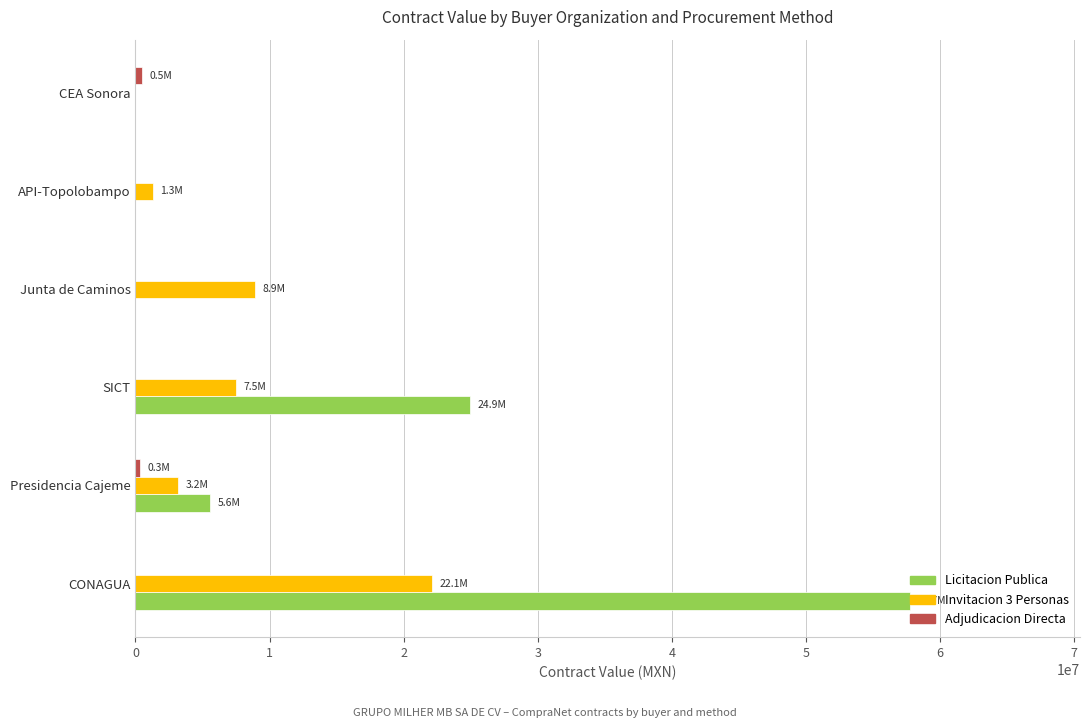

At which label does Licitacion Publica reach its peak?

CONAGUA